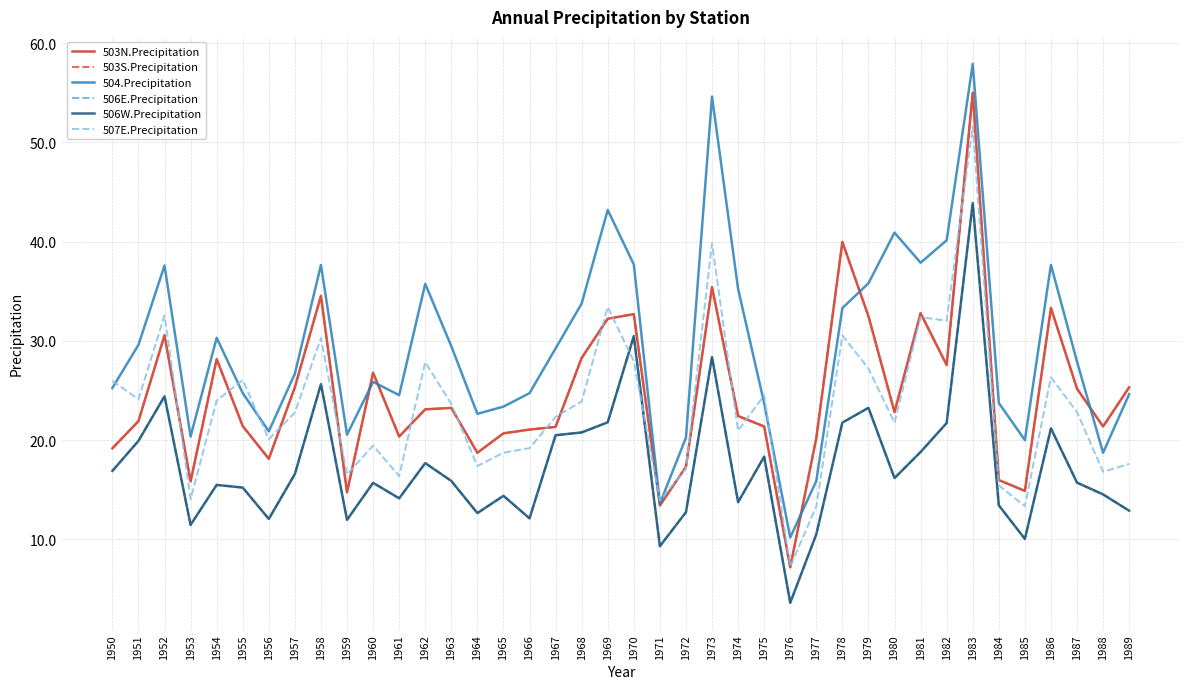

At which category is the sum across all series the highest?

1983